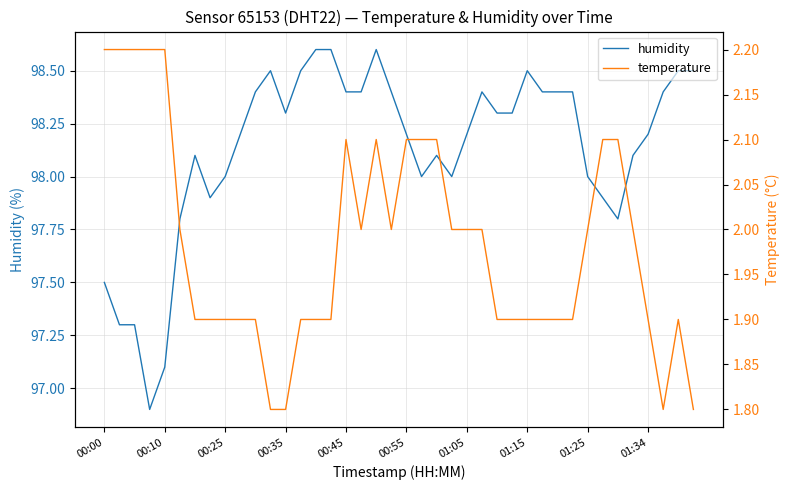

What is the maximum value for humidity?

98.6